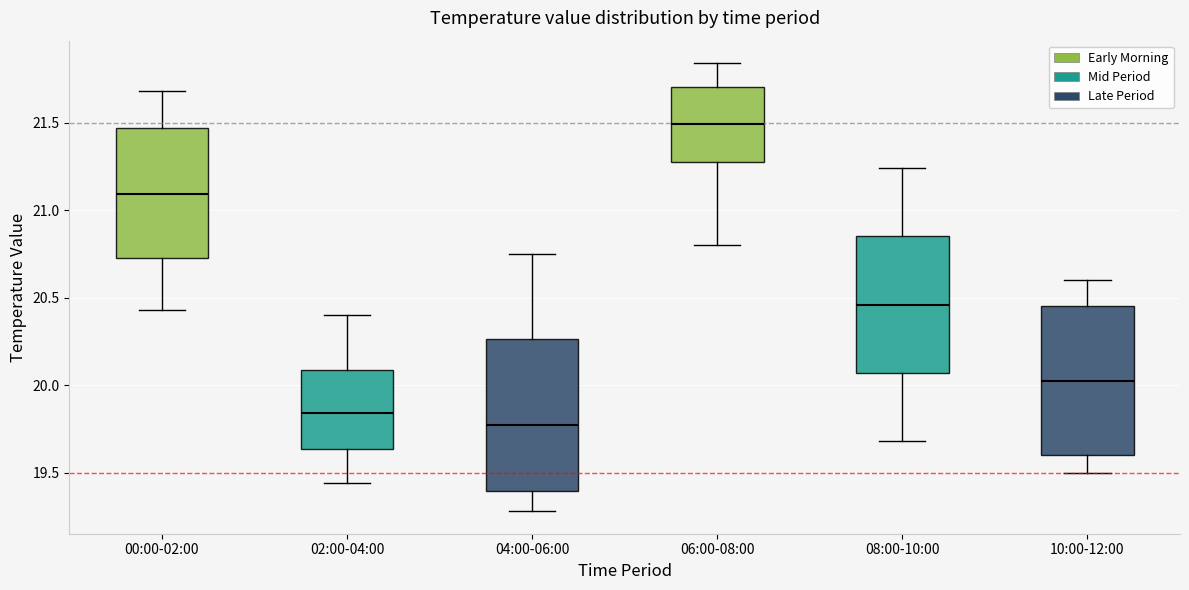

Reading left to right, transcribe this box plot: for each box, give where its median line is, the range the box spans, and where its two whiskers end, as read against the y-axis. The values are not printed on the chart, so give them approximately, as read against the axis.

00:00-02:00: median 21.10, box 20.75 to 21.45, whiskers 20.45 to 21.70
02:00-04:00: median 19.85, box 19.65 to 20.10, whiskers 19.45 to 20.40
04:00-06:00: median 19.80, box 19.40 to 20.25, whiskers 19.30 to 20.75
06:00-08:00: median 21.50, box 21.25 to 21.70, whiskers 20.80 to 21.85
08:00-10:00: median 20.45, box 20.05 to 20.85, whiskers 19.70 to 21.25
10:00-12:00: median 20.05, box 19.60 to 20.45, whiskers 19.50 to 20.60